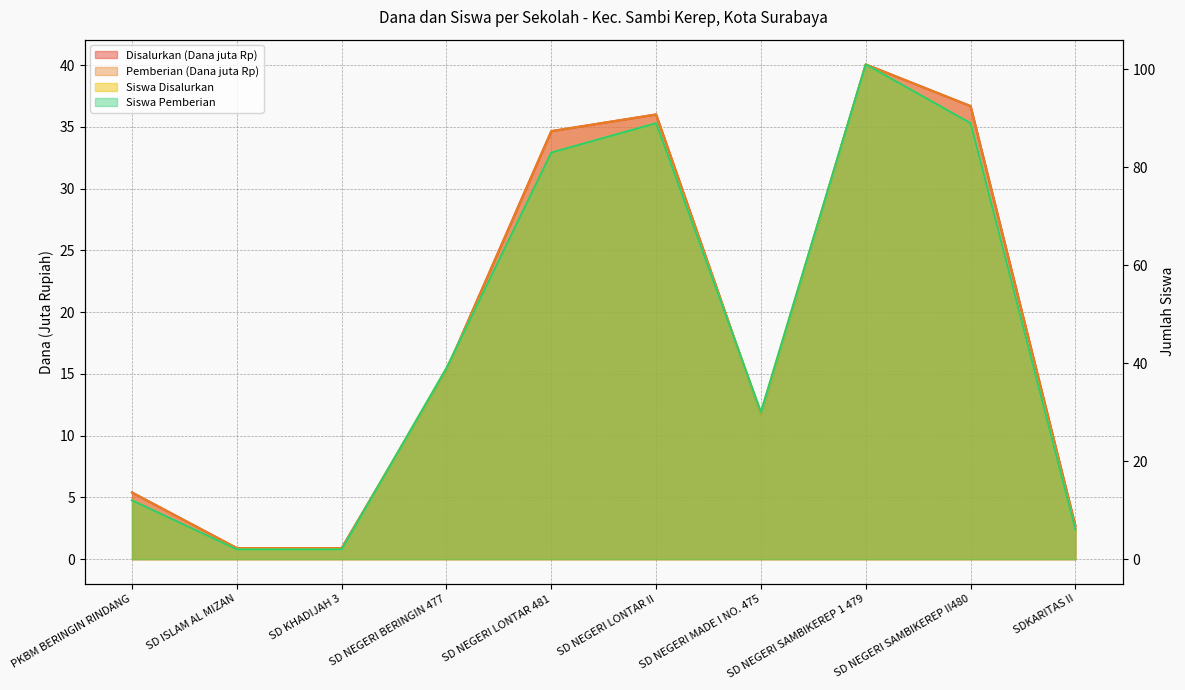

Where is Disalurkan (Dana) nearest to the value 20?

SD NEGERI BERINGIN 477